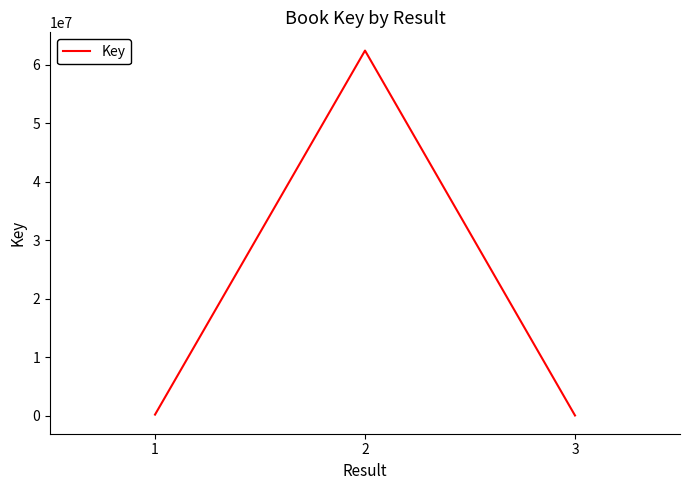

What is the difference between the maximum and minimum values?

62396781